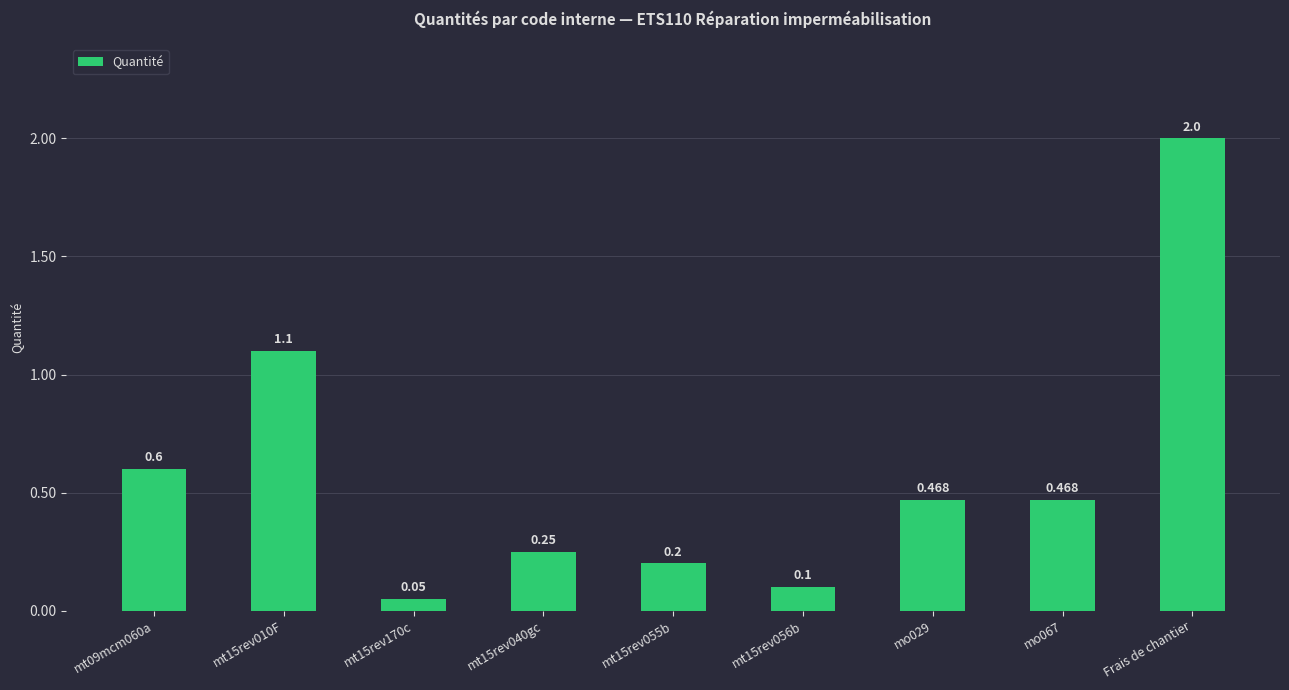

Is it true that the value at mt09mcm060a is 0.6?

True